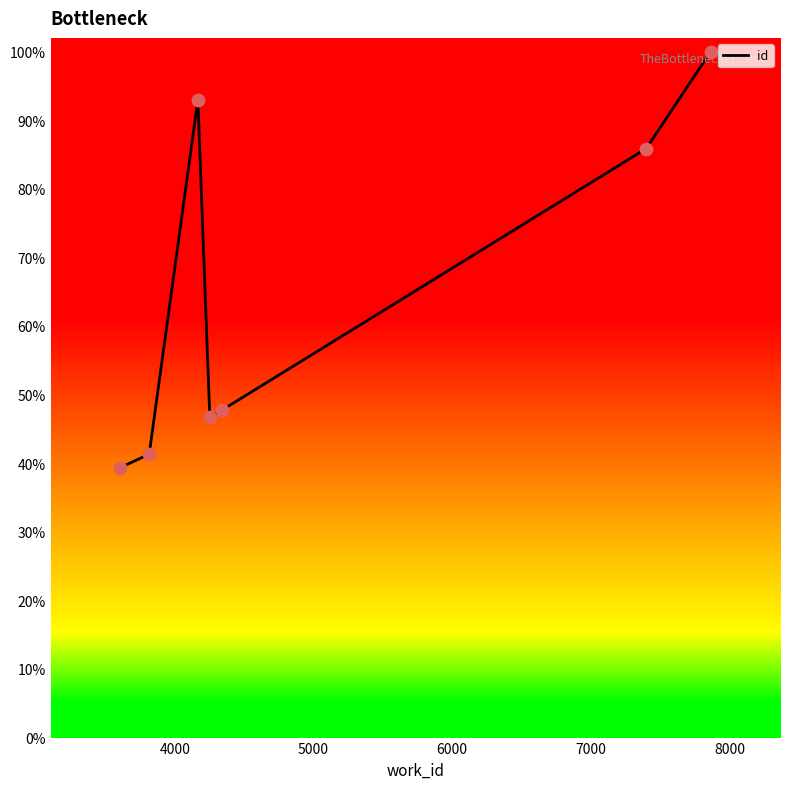

What is the difference between the second highest and second lowest values?

51.7